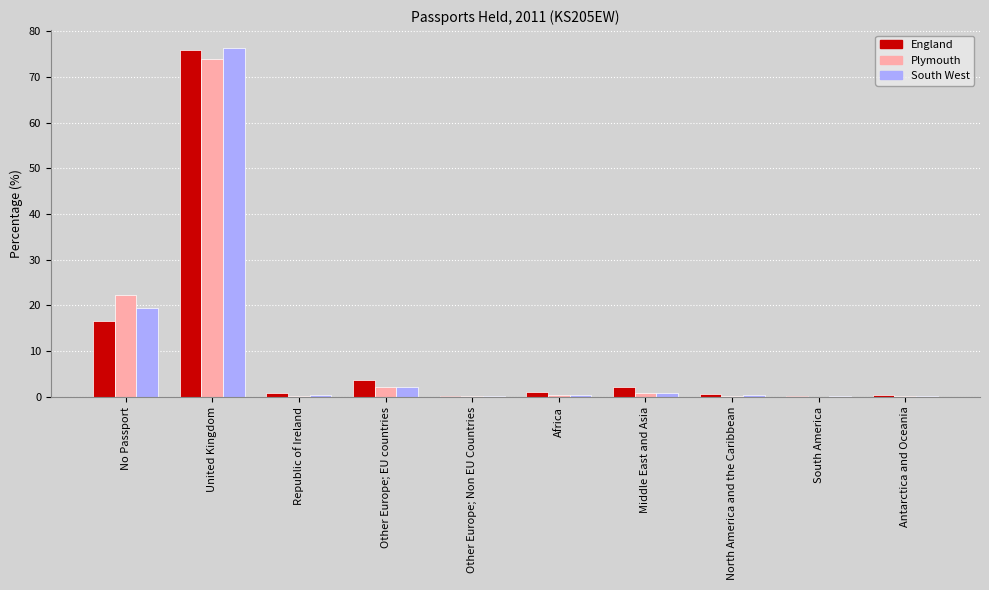

Is the value of South West at No Passport greater than the value of England at Other Europe; EU countries?

Yes